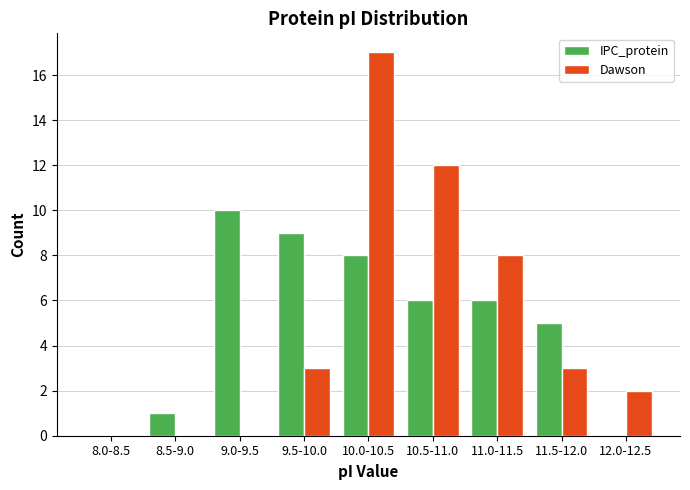

Reading right to left, transcribe all the data shown in this chart.

IPC_protein: 12.0-12.5=0	11.5-12.0=5	11.0-11.5=6	10.5-11.0=6	10.0-10.5=8	9.5-10.0=9	9.0-9.5=10	8.5-9.0=1	8.0-8.5=0
Dawson: 12.0-12.5=2	11.5-12.0=3	11.0-11.5=8	10.5-11.0=12	10.0-10.5=17	9.5-10.0=3	9.0-9.5=0	8.5-9.0=0	8.0-8.5=0